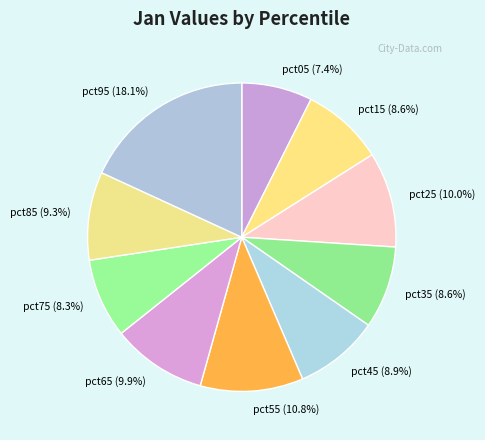

Does pct55 (10.8%) account for over 50% of the chart?

No